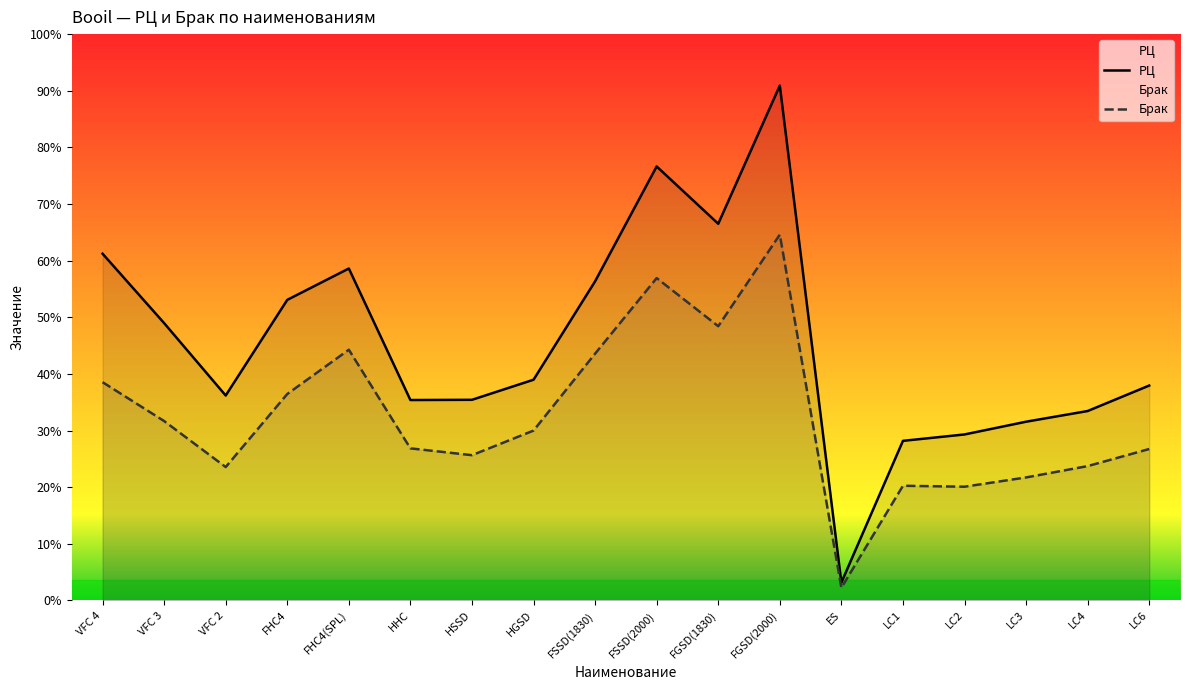

Which label corresponds to the smallest value in the chart?

ES